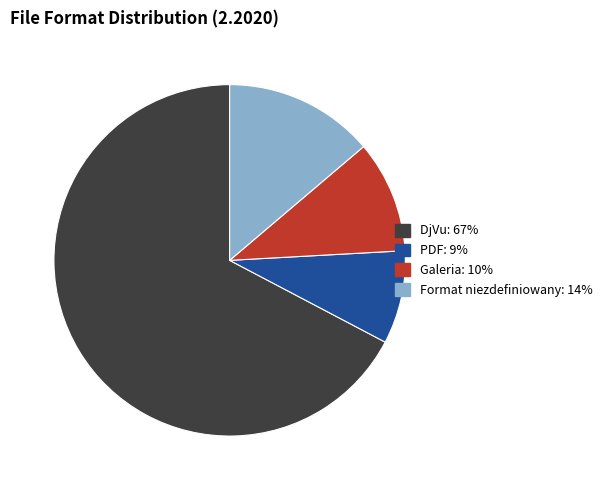

Is there any slice that represents more than half of the pie?

Yes